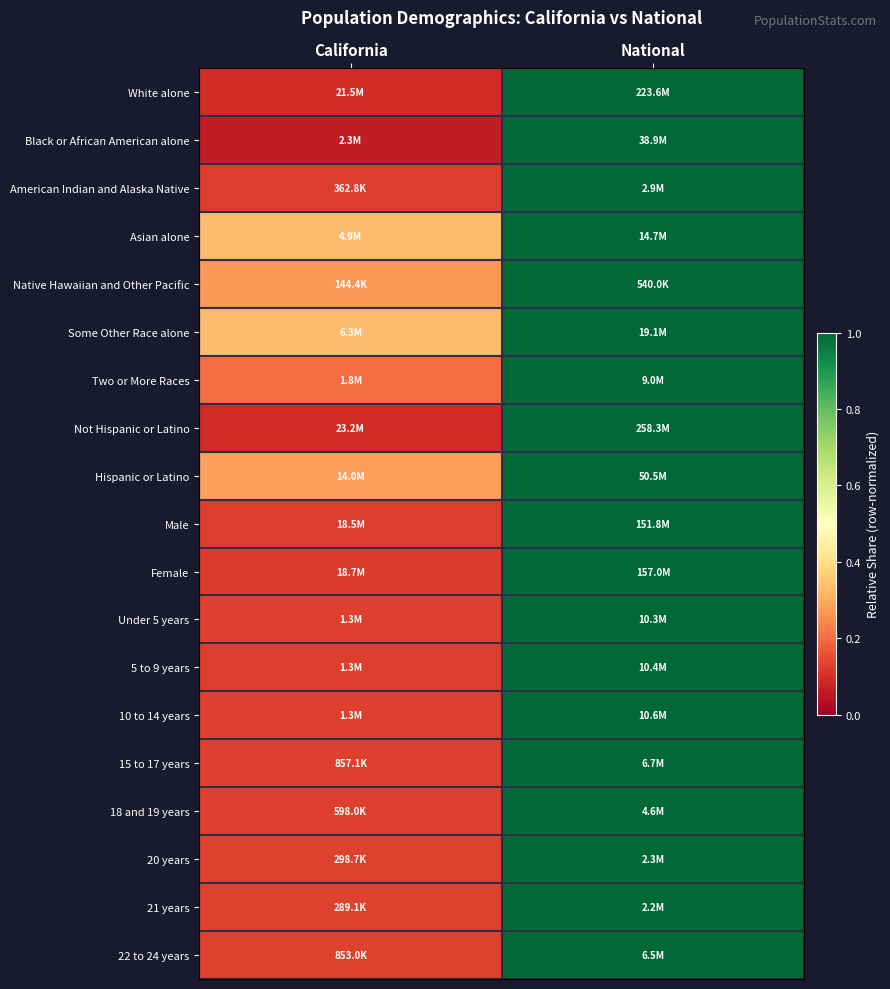

How many series are shown in this chart?

19